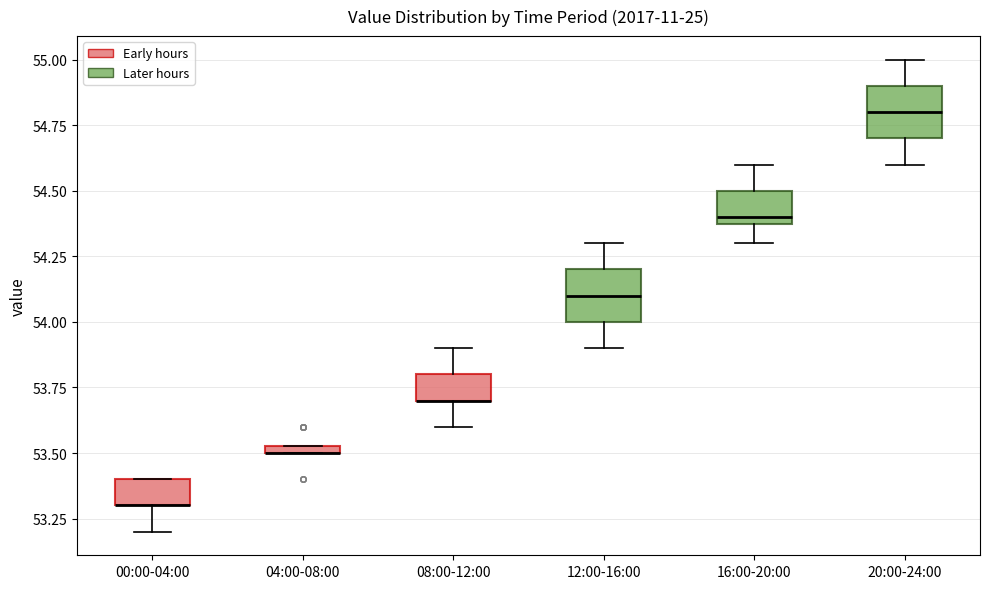

Where is the lower edge of the box for 08:00-12:00 on the y-axis? The values are not printed on the chart, so give them approximately, as read against the axis.

53.70